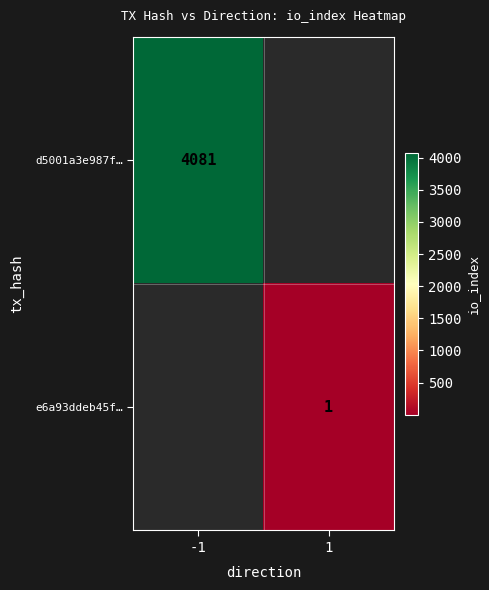

Is the value of d5001a3e987f… at -1 greater than the value of e6a93ddeb45f… at 1?

Yes